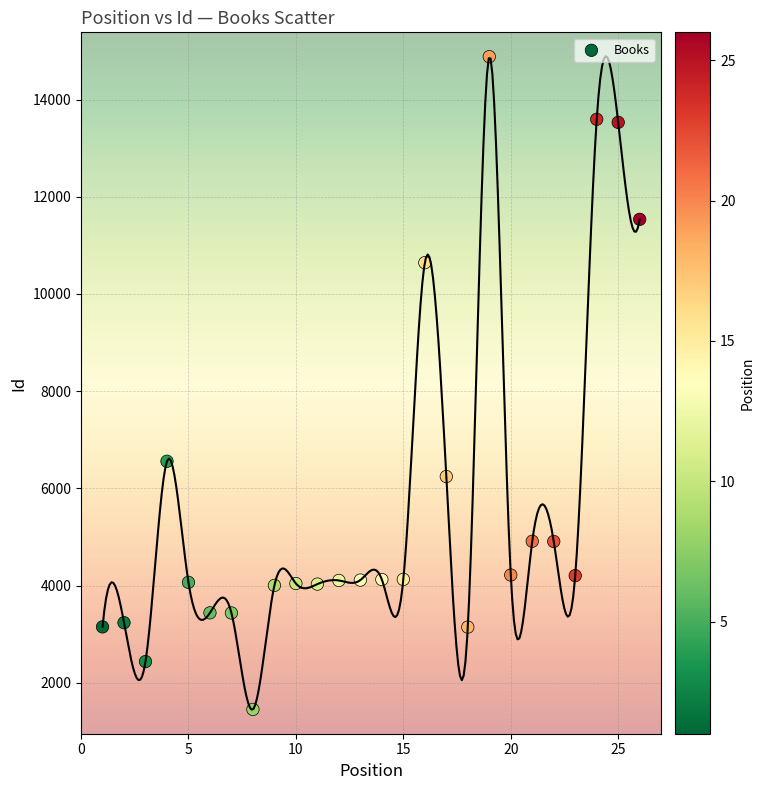

What Y value in the scatter plot is closest to 8168?

6559